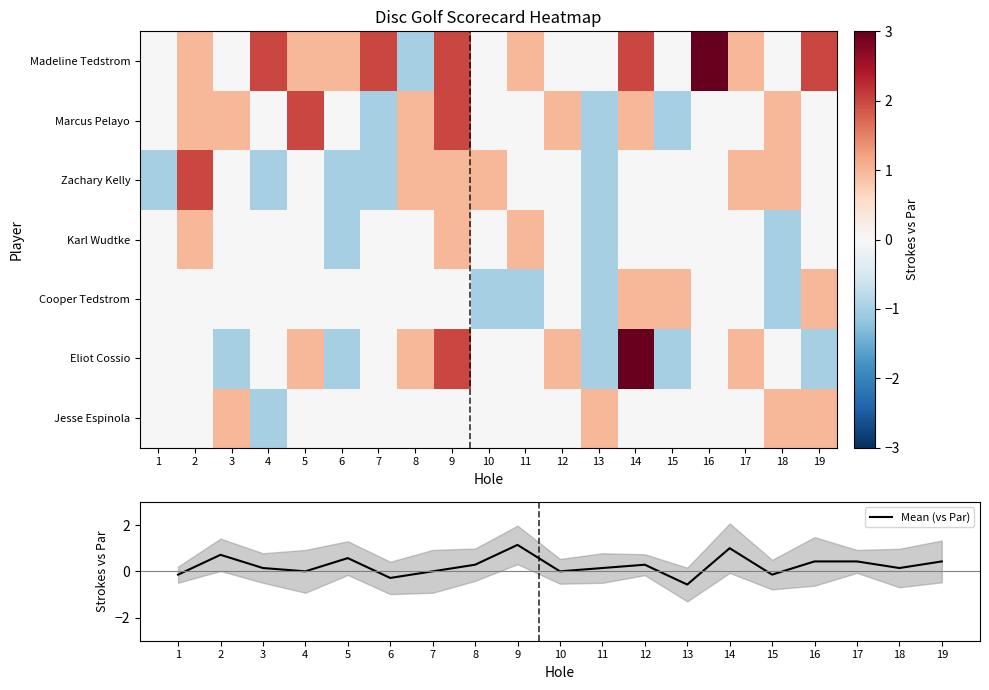

What is the maximum value for Mean (vs Par)?

1.1